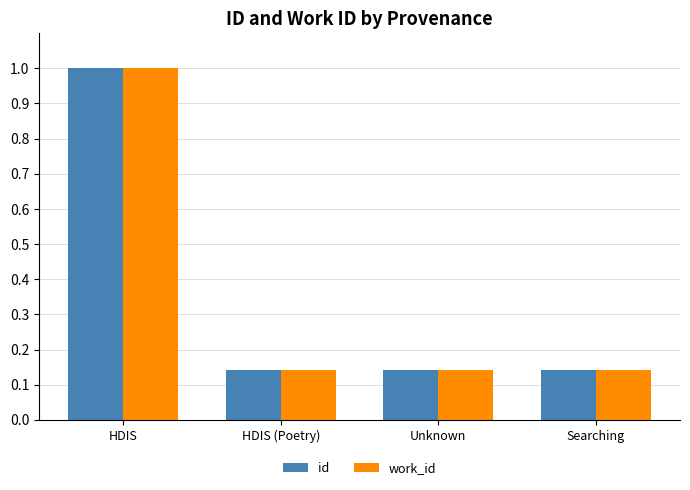

What is the highest value of the work_id series?

1.0